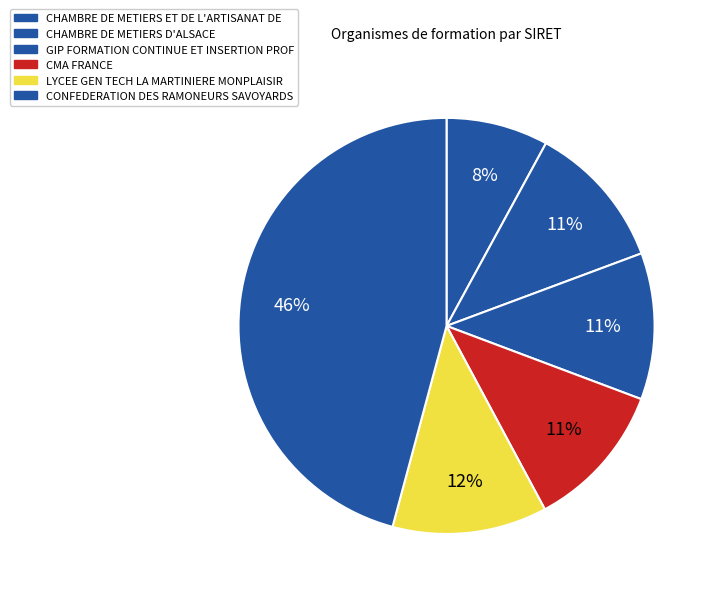

Which has a higher value, CHAMBRE DE METIERS ET DE L'ARTISANAT DE or CMA FRANCE?

CMA FRANCE